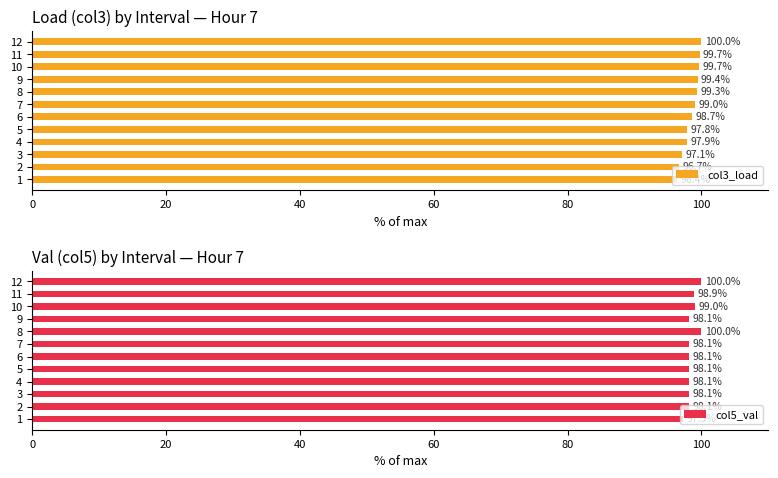

What is the sum of all col3_load values?

1181.7